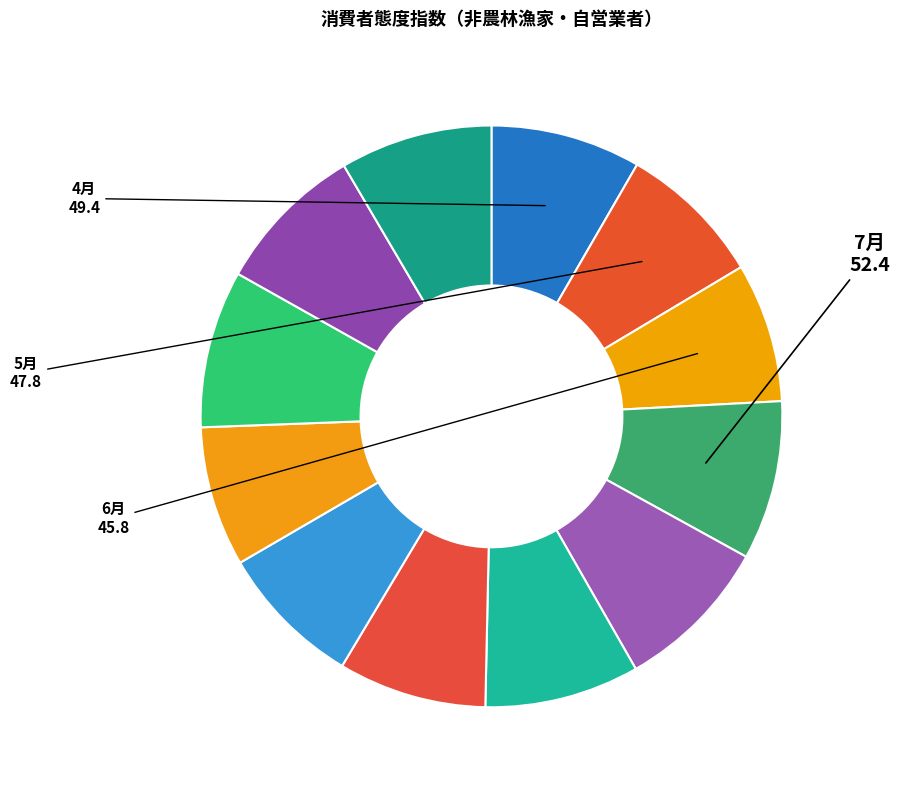

How many slices are in this pie chart?

12